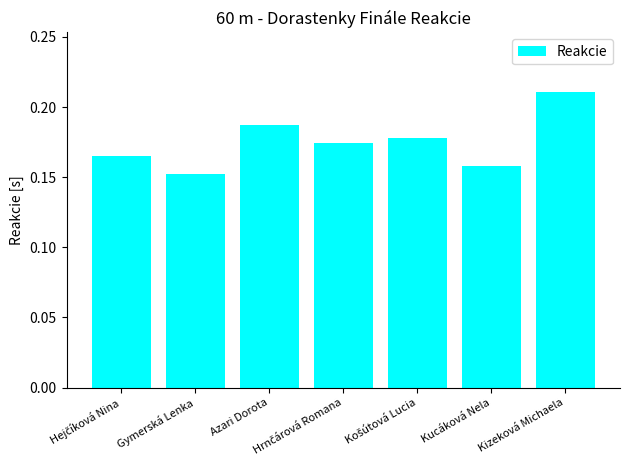

How many values are between 0 and 1?

7